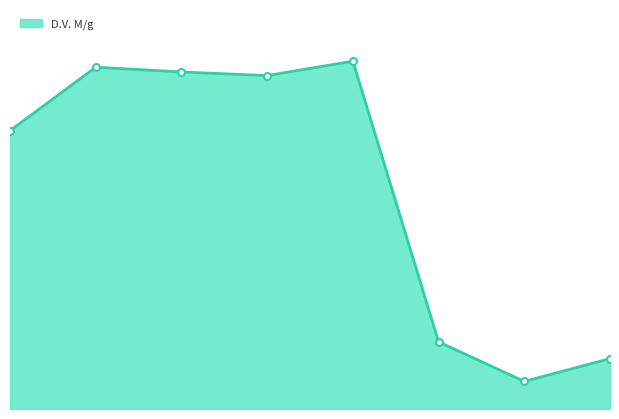

Reading left to right, what are all the values shown in this chart?

2009-09-01=232	2009-09-02=285	2009-09-03=281	2009-09-04=278	2009-09-05=290	2009-09-06=56	2009-09-07=23	2009-09-08=42